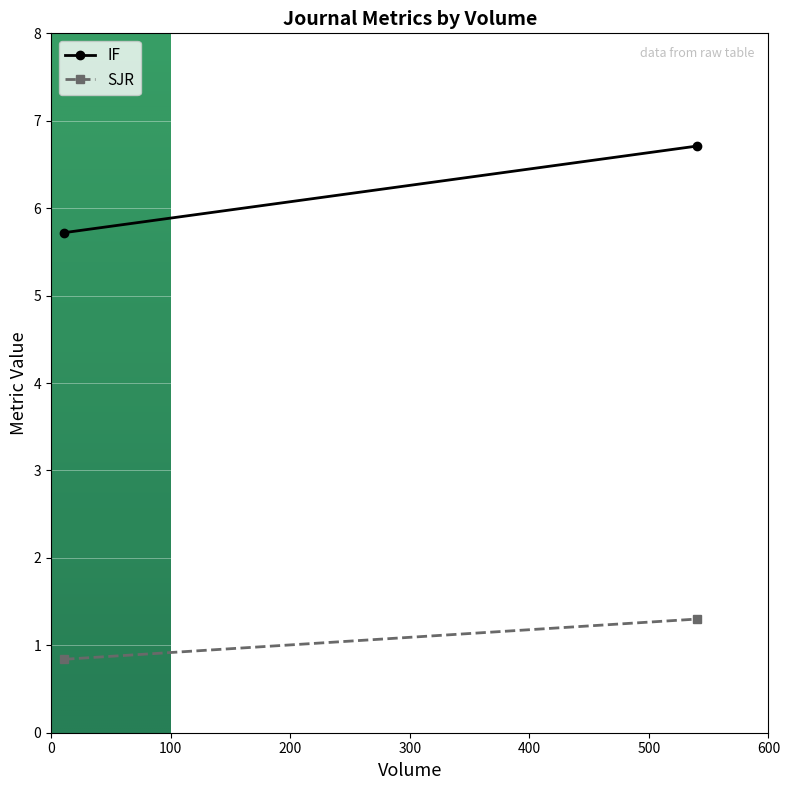

What is the value of the IF point at the 1st from the left?

5.7